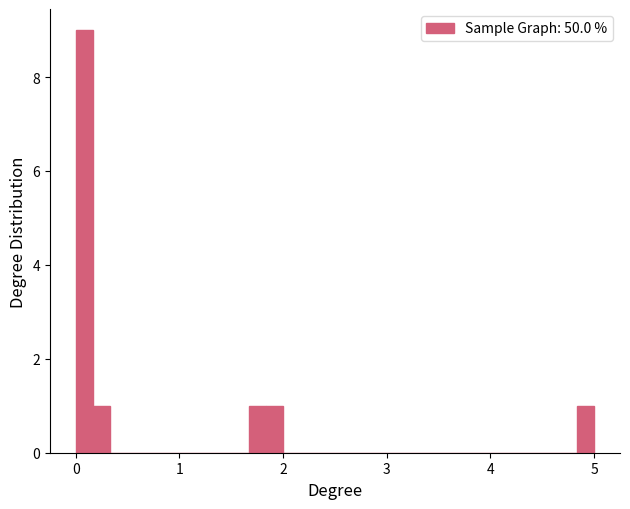

Read against the x-axis, roughly where is the centre of the tallest bar?

0.1